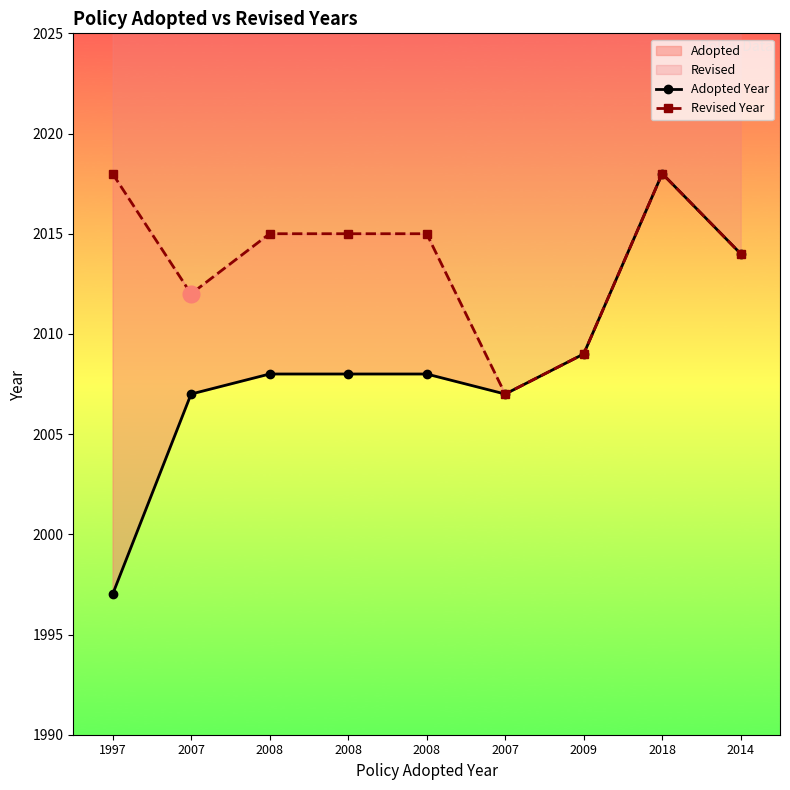

Does the chart have visible grid lines?

No